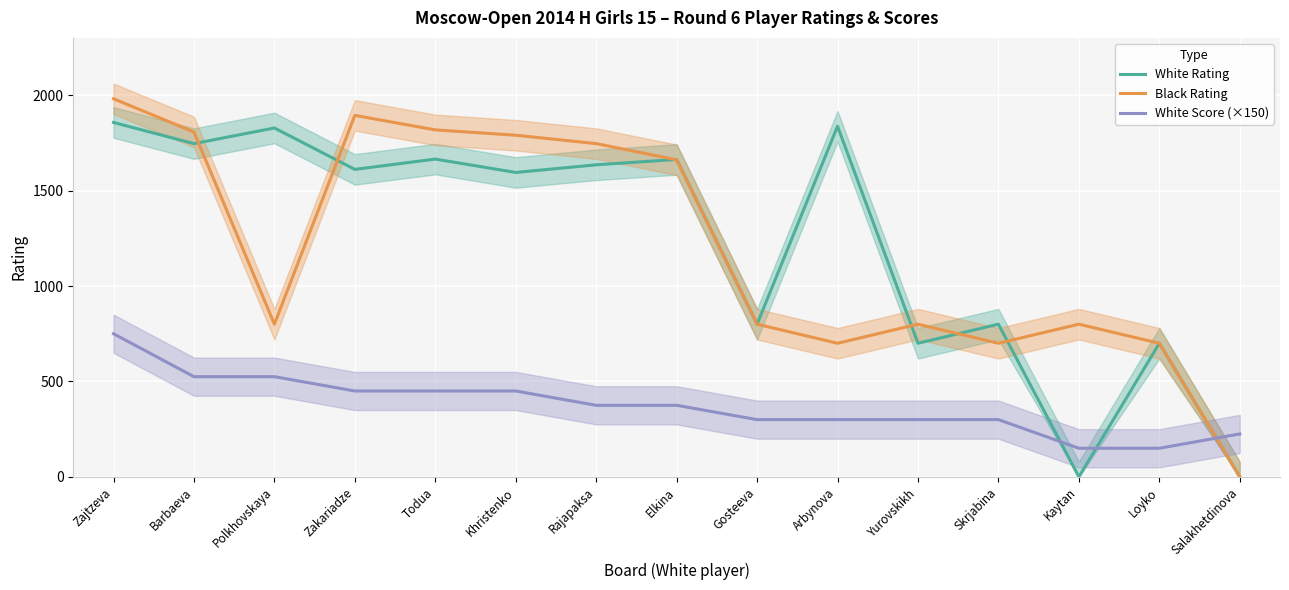

What are all the series names shown in the legend?

White Rating, Black Rating, White Score (×150)